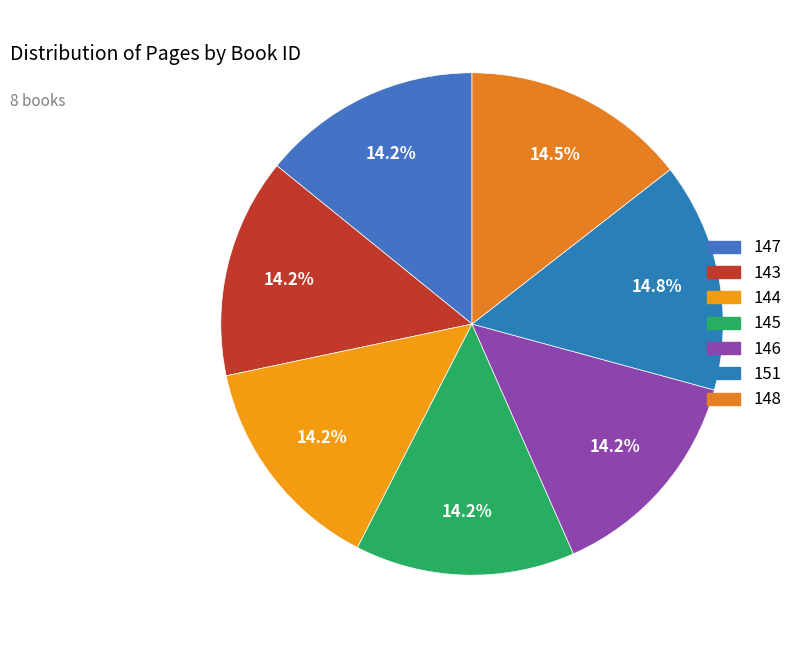

To the nearest percent, what percentage of the pie is 144?

14%